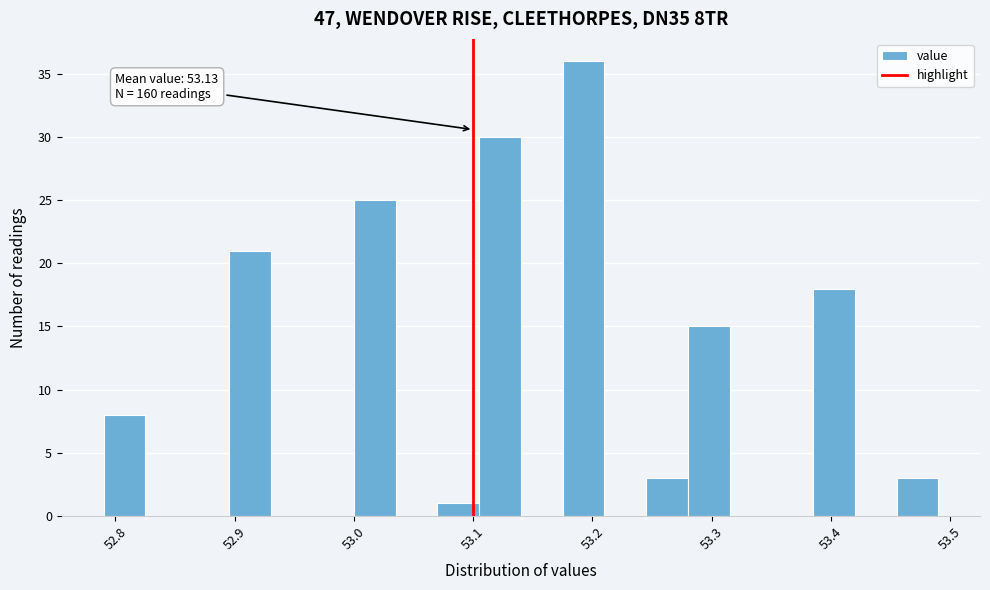

Read against the x-axis, roughly where is the centre of the tallest bar?

53.19